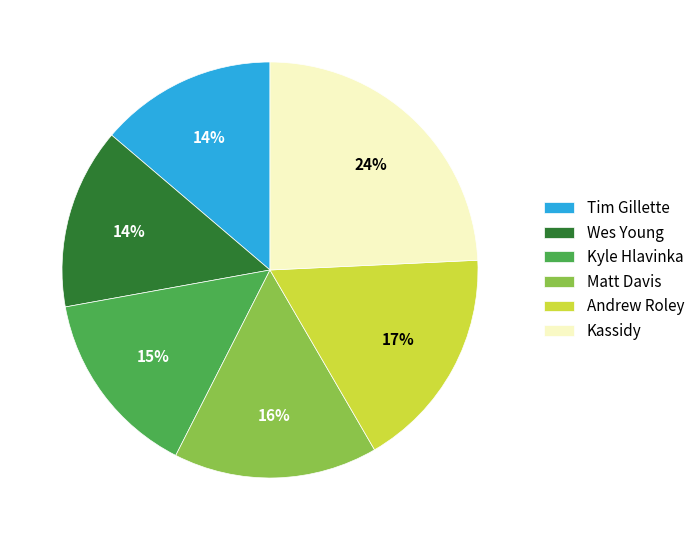

Is it true that Kyle Hlavinka is 25% of the pie?

False